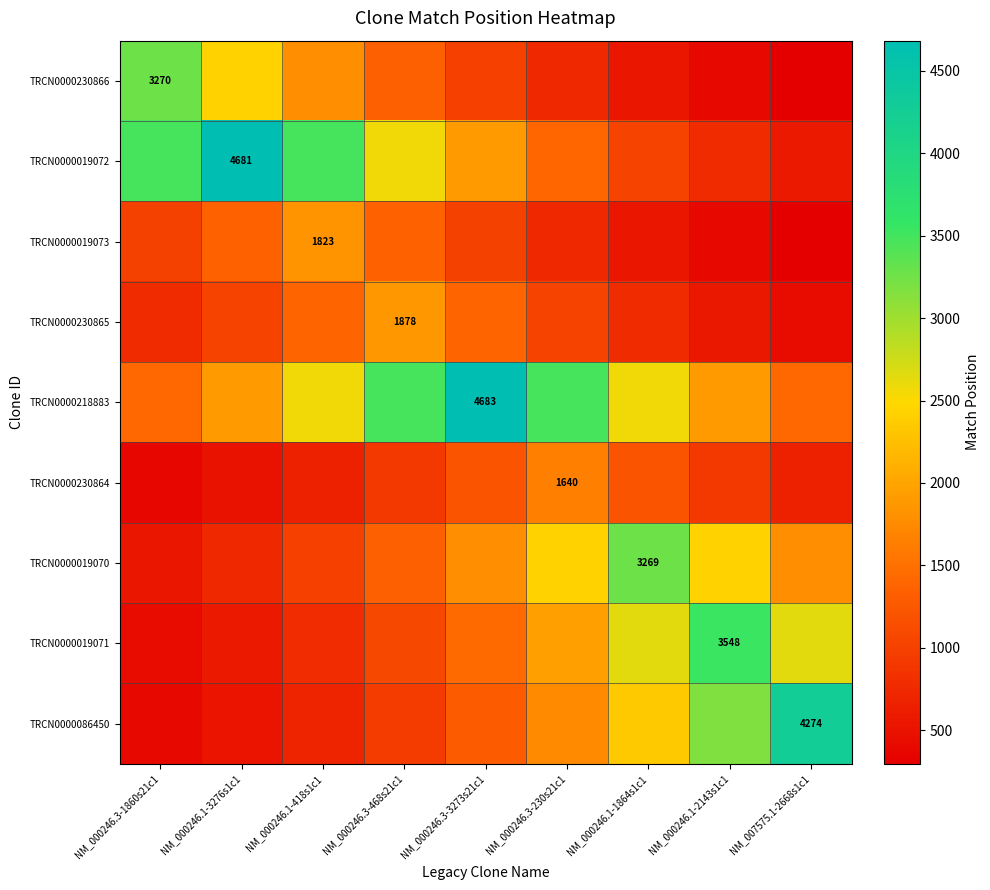

How many categories are shown in the chart?

9